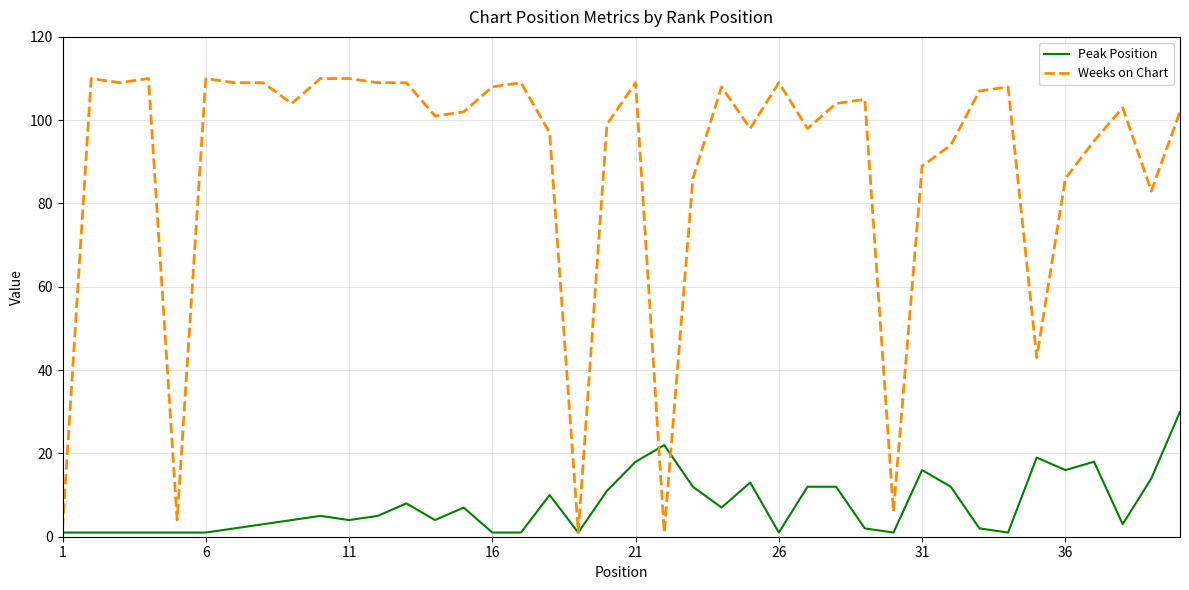

Which series has the largest range (max minus min)?

Weeks on Chart